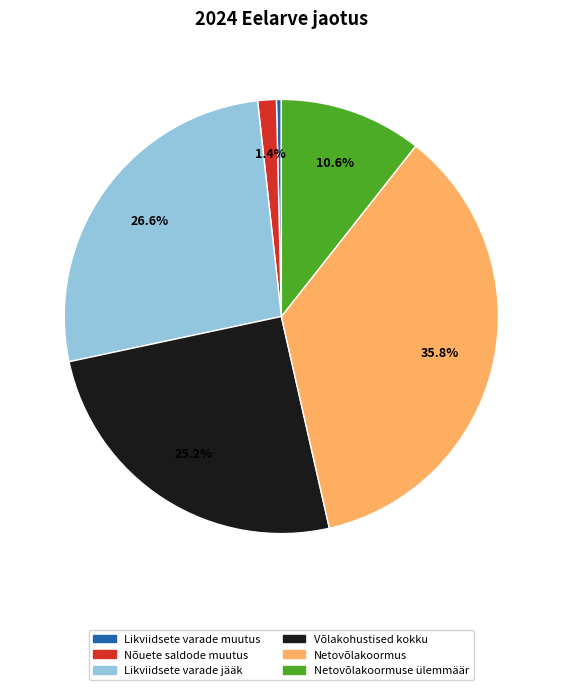

Does any single category account for the majority?

No